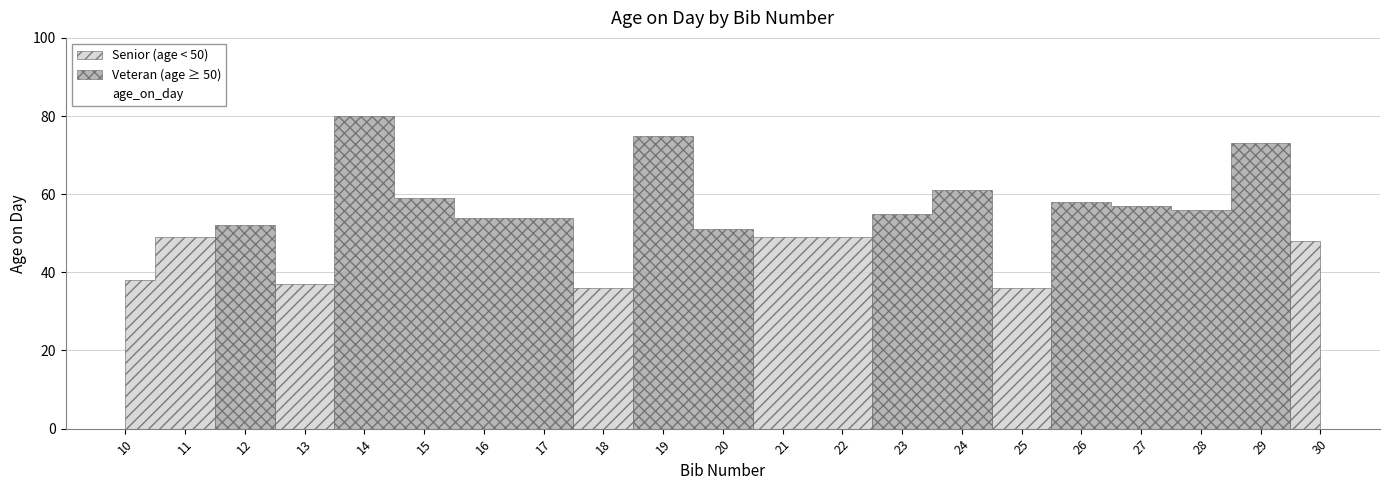

Count the number of categories in the chart.

21